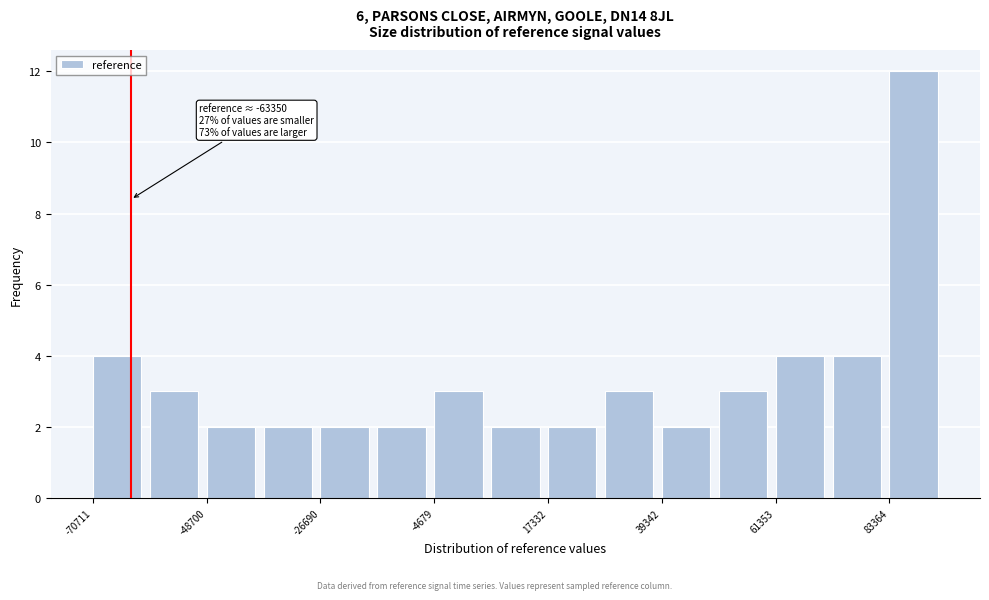

Around what value on the x-axis is the tallest bar? Give the approximate position of its centre, as read against the axis.

90000